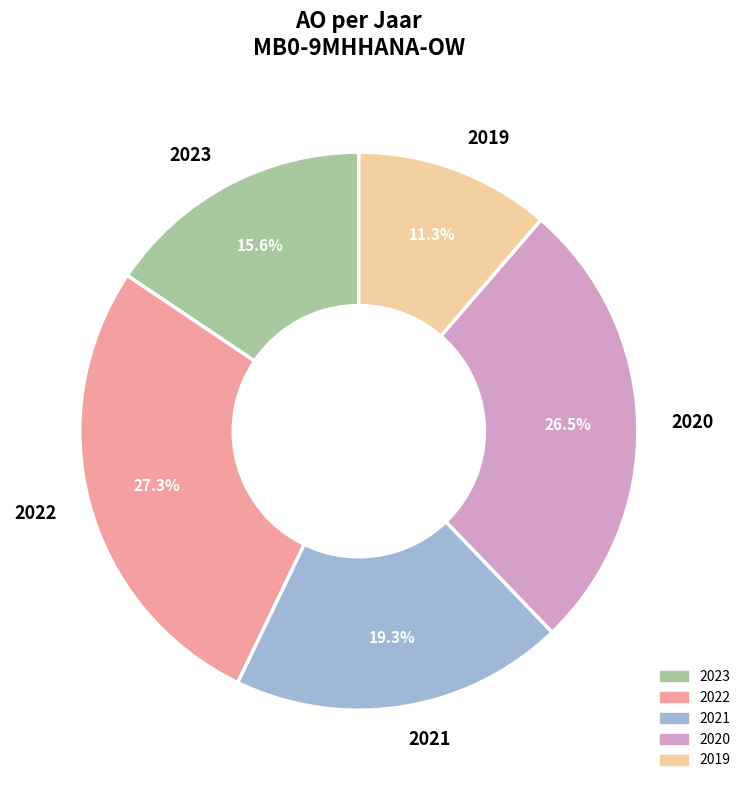

Rank the categories by value from lowest to highest.

2019, 2023, 2021, 2020, 2022